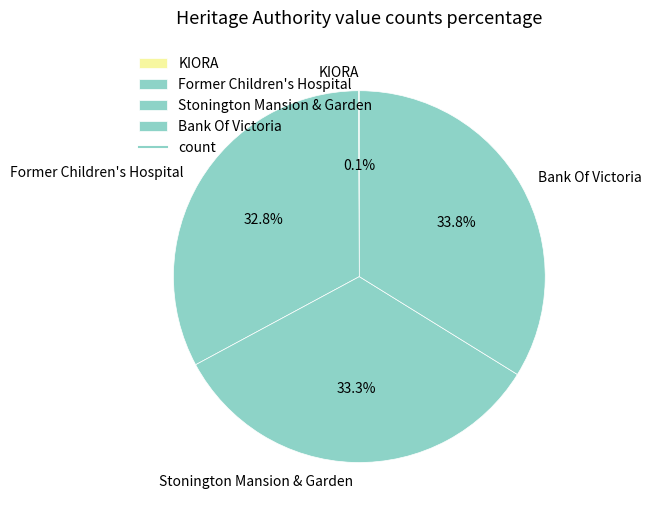

To the nearest percent, what is the difference between the largest and smallest slice percentages?

34%